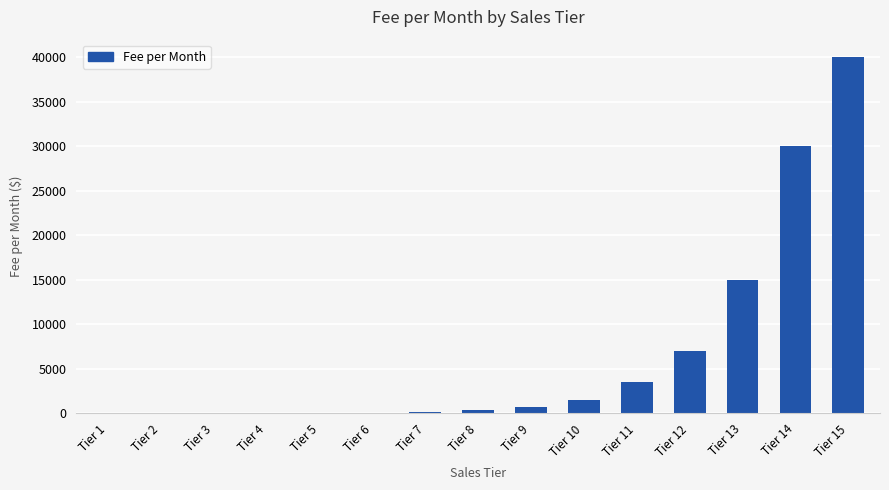

Which has a higher value, Tier 12 or Tier 10?

Tier 12